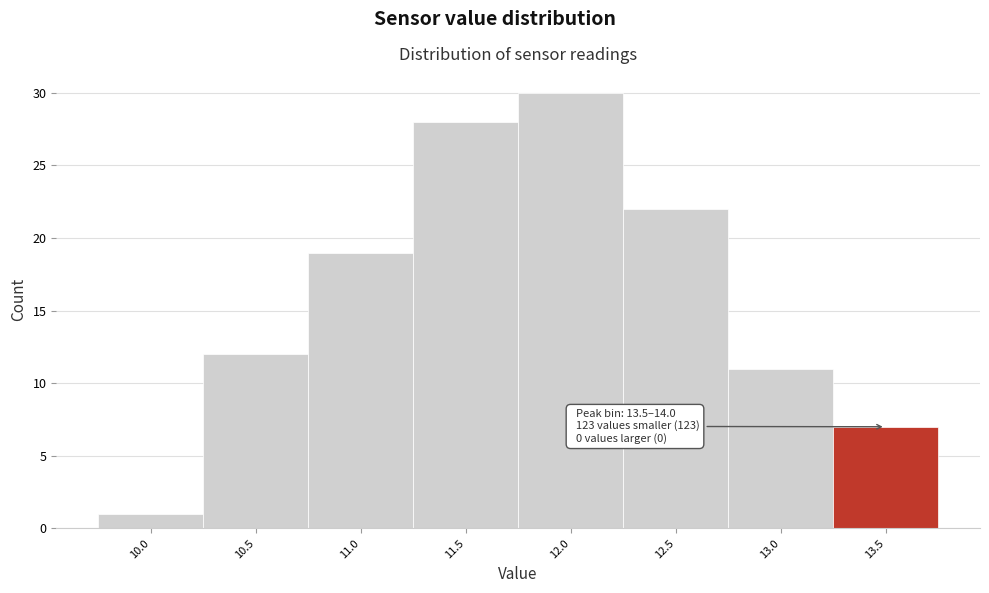

Reading left to right, list all the values displayed in this chart.

1	12	19	28	30	22	11	7